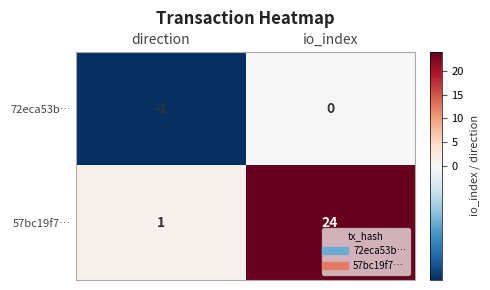

List the series in order of their overall mean, highest first.

57bc19f7…, 72eca53b…